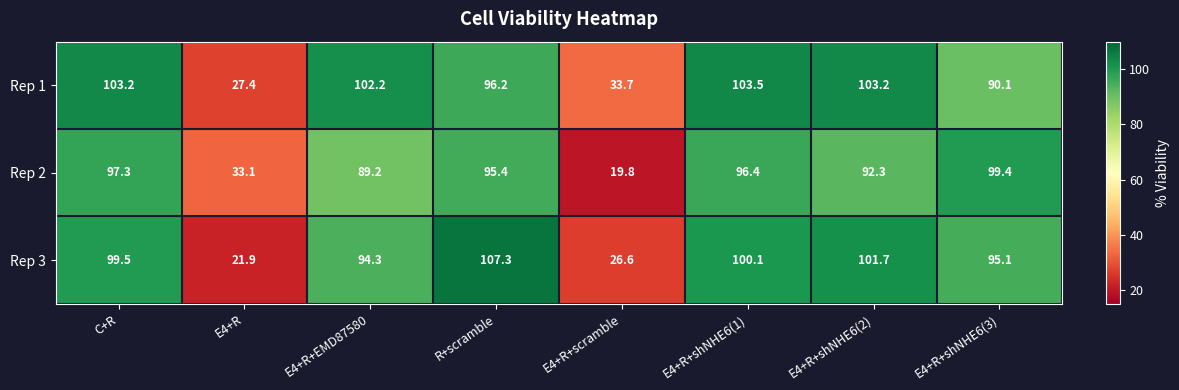

Is the value of Rep 2 at E4+R greater than the value of Rep 1 at E4+R+shNHE6(2)?

No